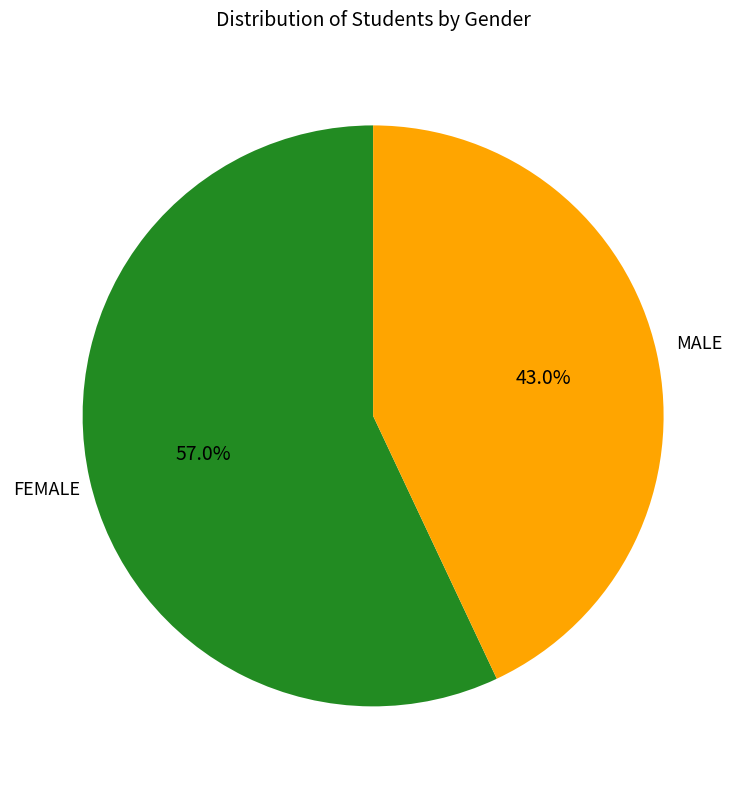

Combined, do MALE and FEMALE account for over 50%?

Yes